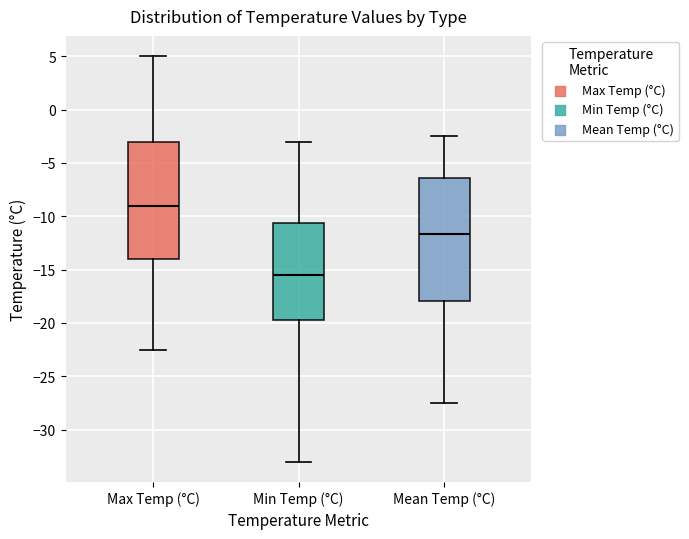

Which box has the highest median line?

Max Temp (°C)